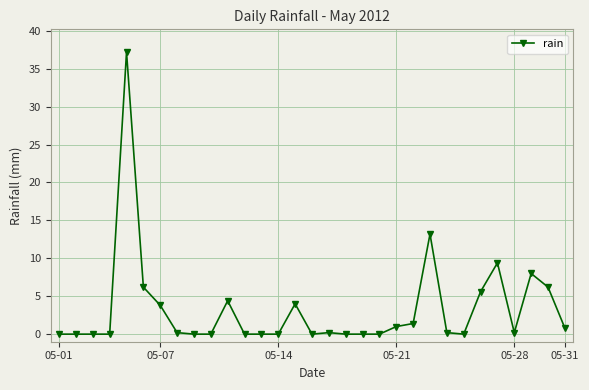

What is the difference between the maximum and minimum values?

37.2